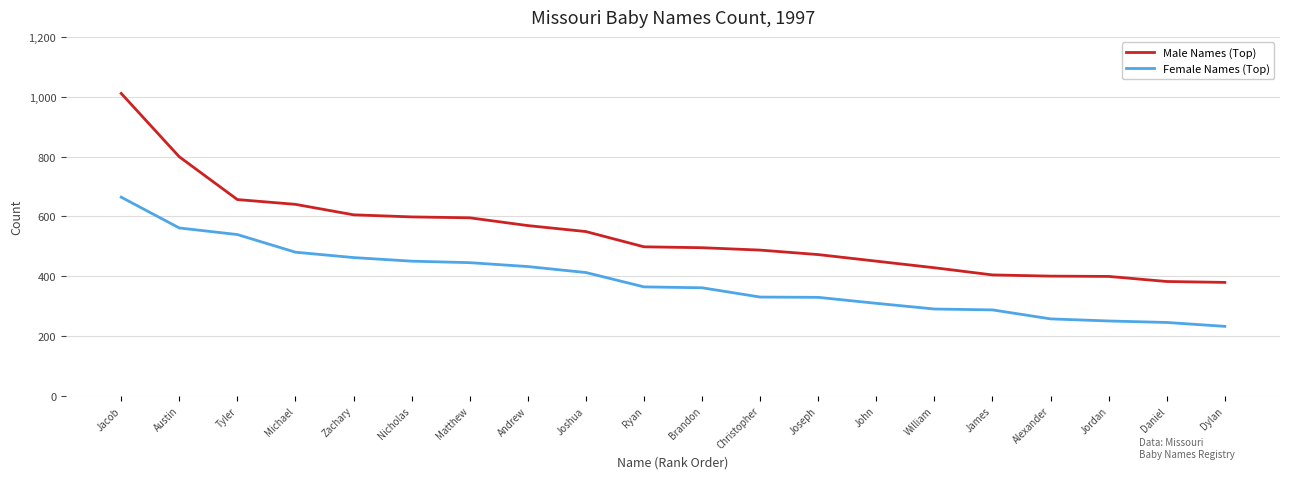

List the series in order of their overall mean, lowest first.

Female Names (Top), Male Names (Top)